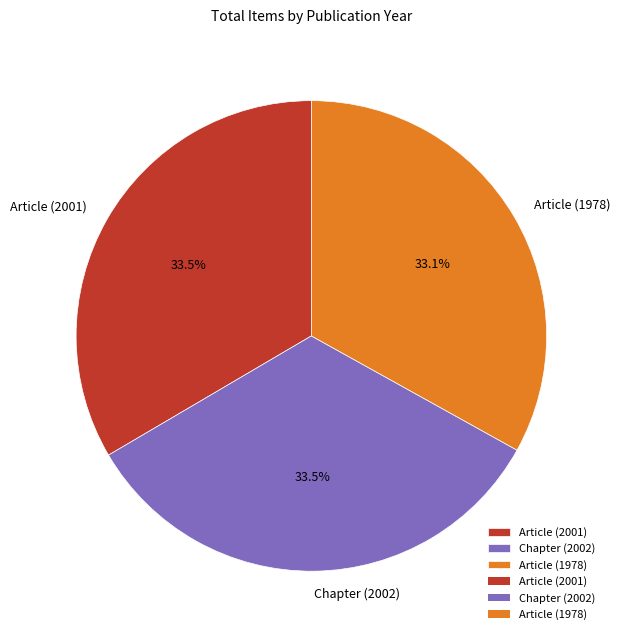

The Article (1978) slice represents 33% of the pie. True or false?

True